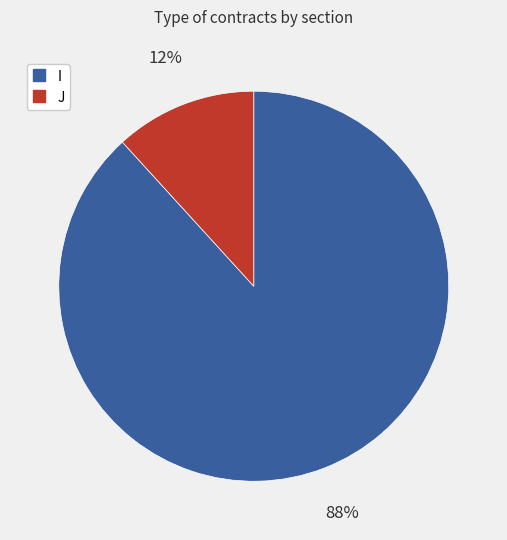

How many slices are in this pie chart?

2